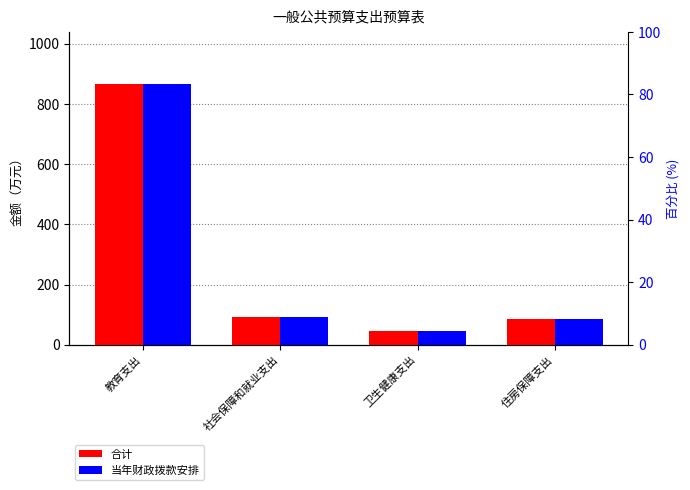

The value of 当年财政拨款安排 at 社会保障和就业支出 is 90.8. True or false?

True